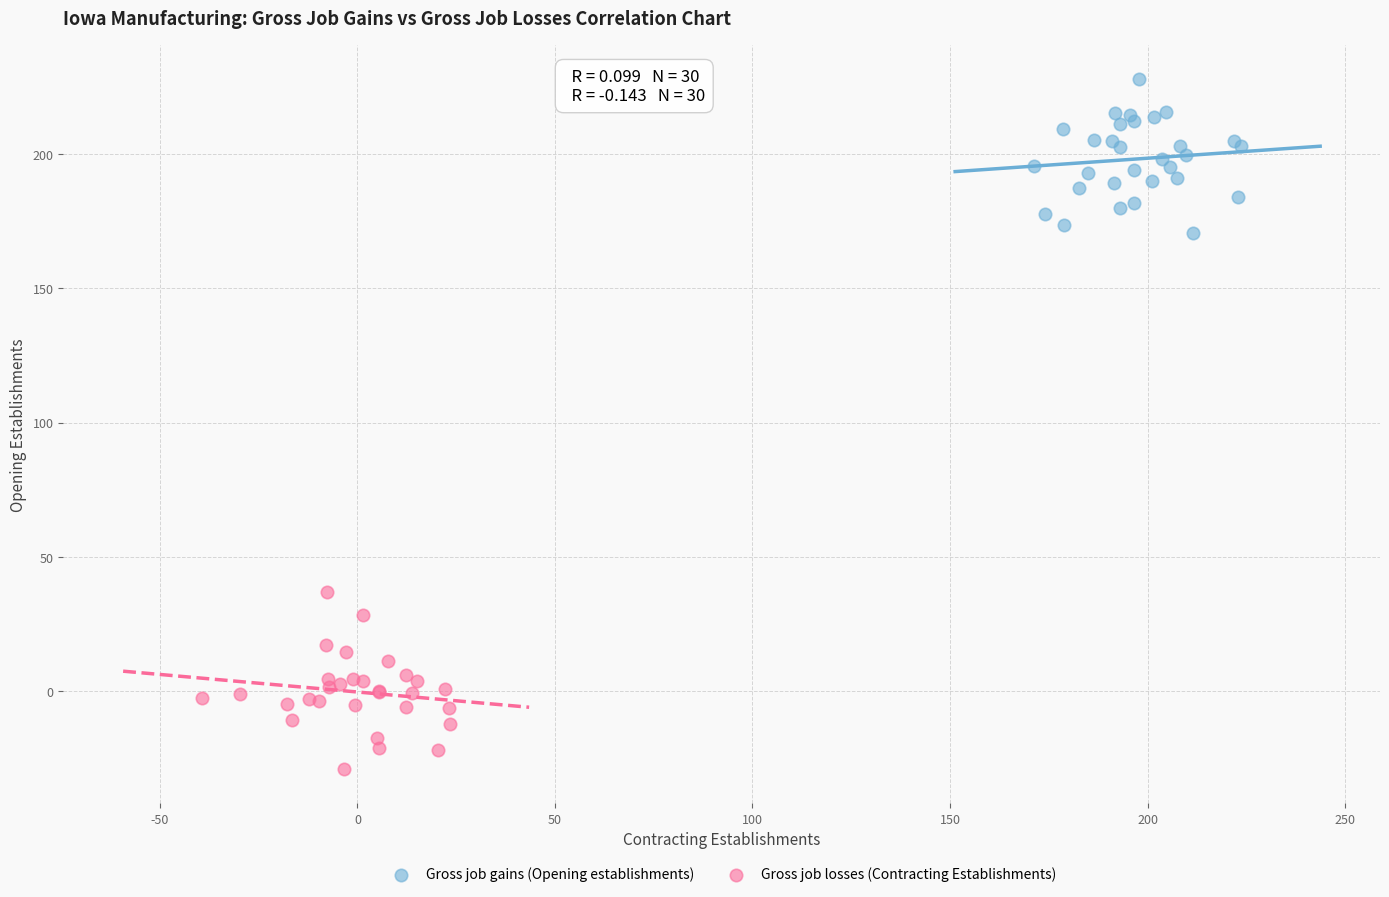

Which series reaches the maximum Y coordinate?

Gross job gains (Opening establishments)